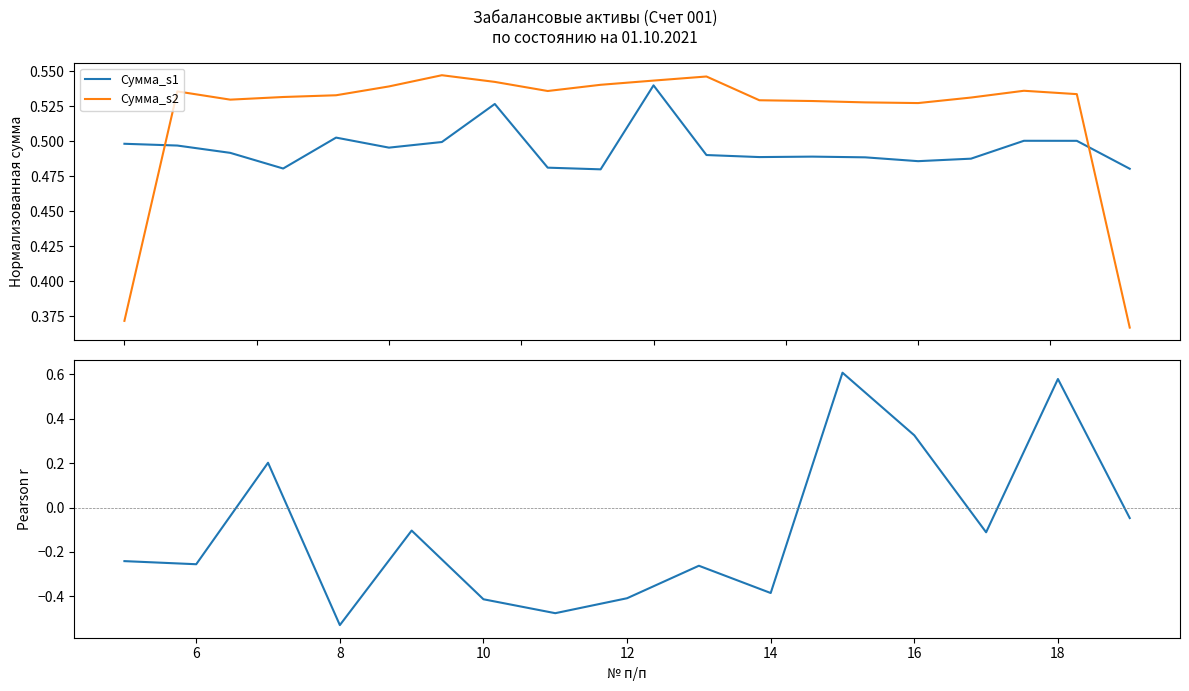

What is the value of the Сумма_s2 point at the 19th from the left?

0.5